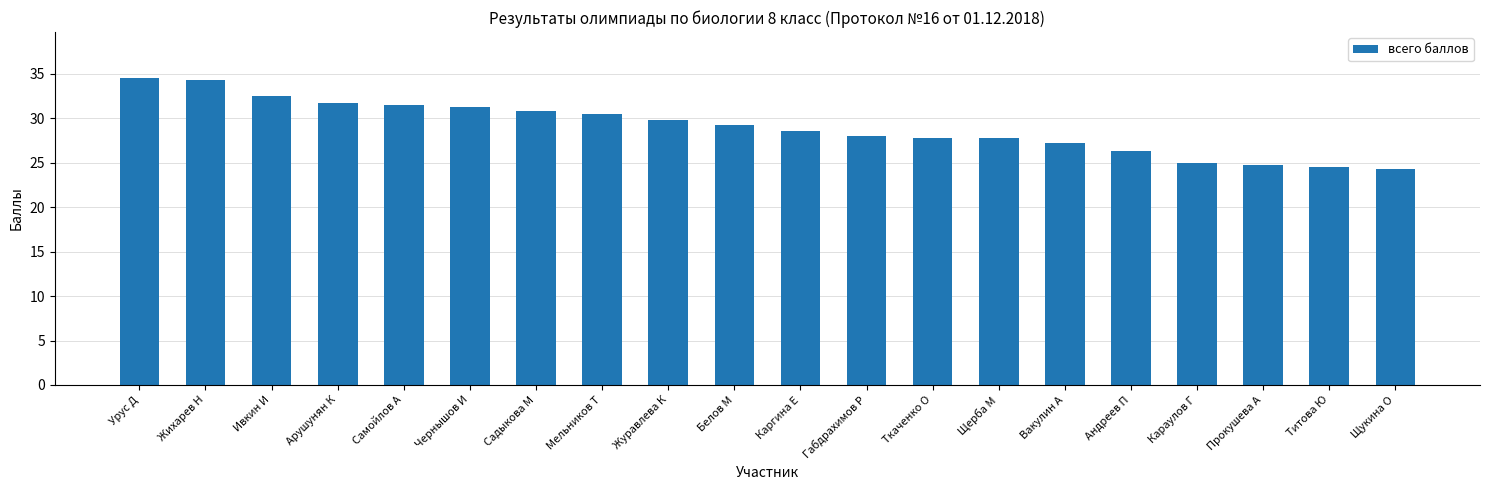

What is the difference between the values at Караулов Г and Мельников Т?

5.5